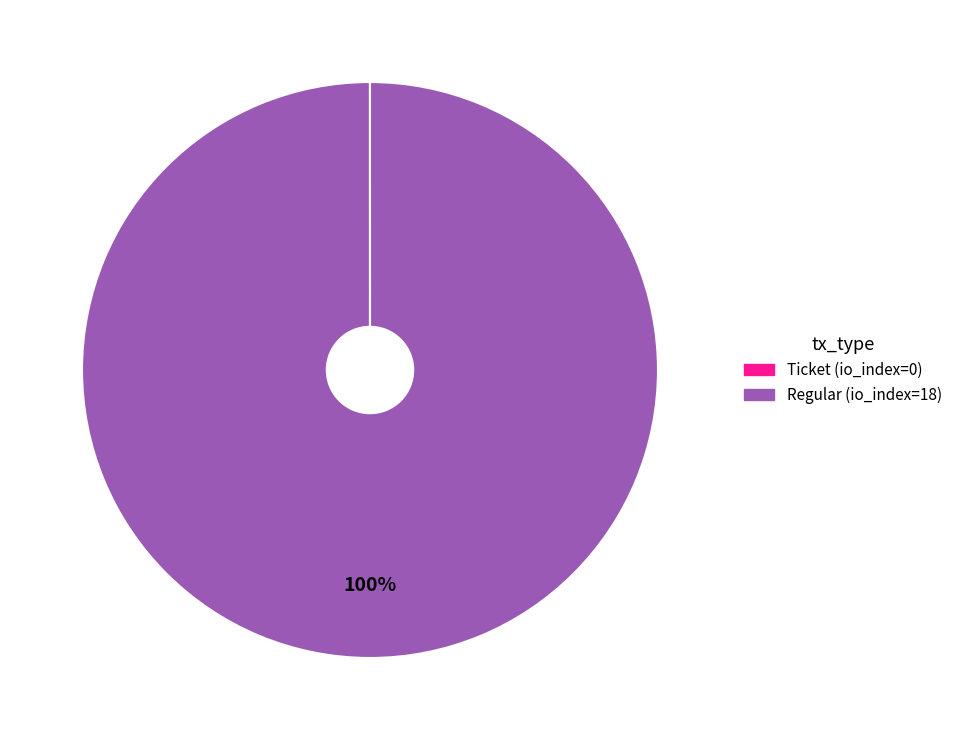

Is there any slice that represents more than half of the pie?

Yes